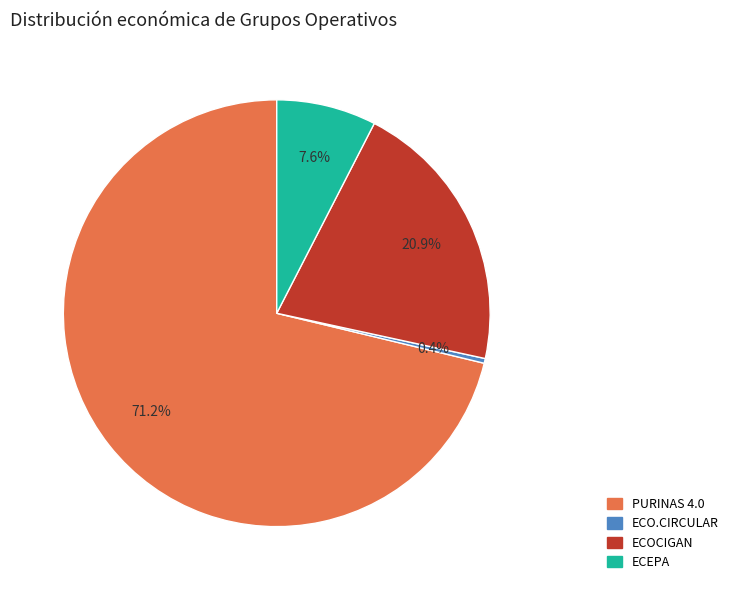

Which category has the smallest portion of the pie?

ECO.CIRCULAR